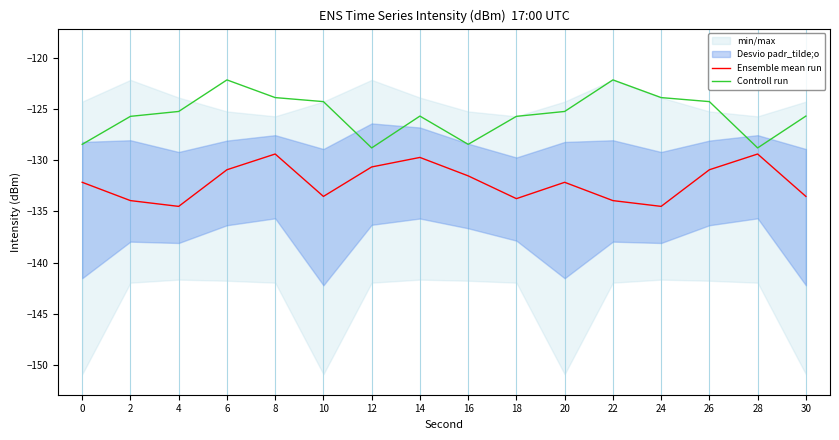

True or false: Ensemble mean run and Controll run cross at least once.

False